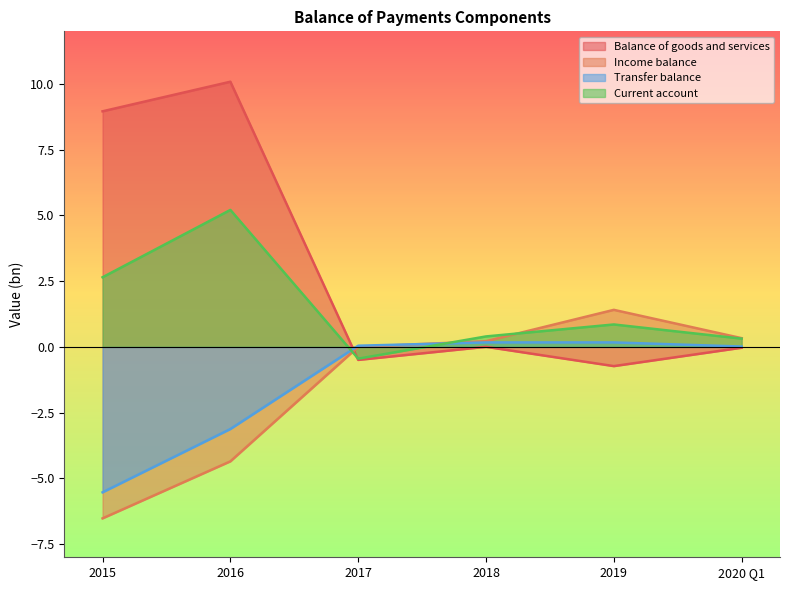

Reading left to right, extract all data points from this chart.

Balance of goods and services: 9.0	10.1	-0.5	0.0	-0.7	-0.0
Income balance: -6.5	-4.4	0.0	0.2	1.4	0.3
Transfer balance: -5.5	-3.1	0.0	0.2	0.2	0.0
Current account: 2.6	5.2	-0.4	0.4	0.9	0.3